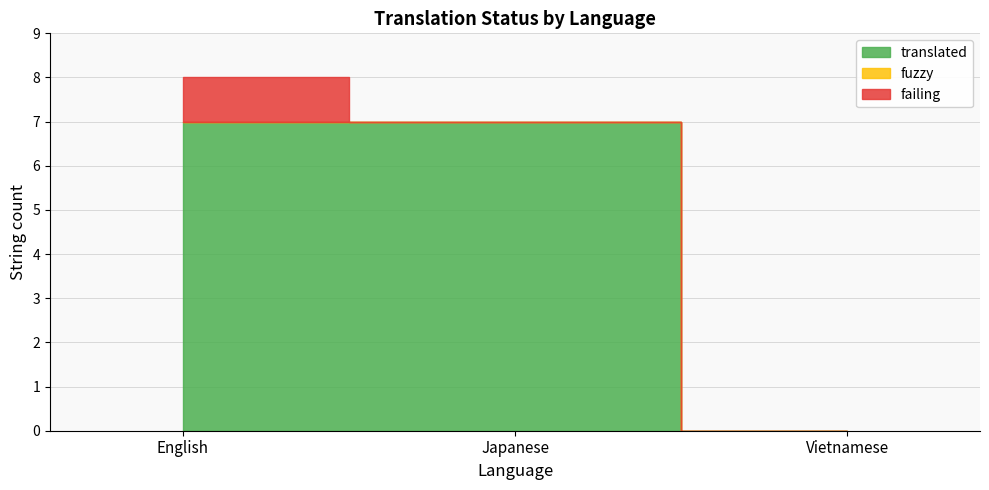

What position from the right is English?

3